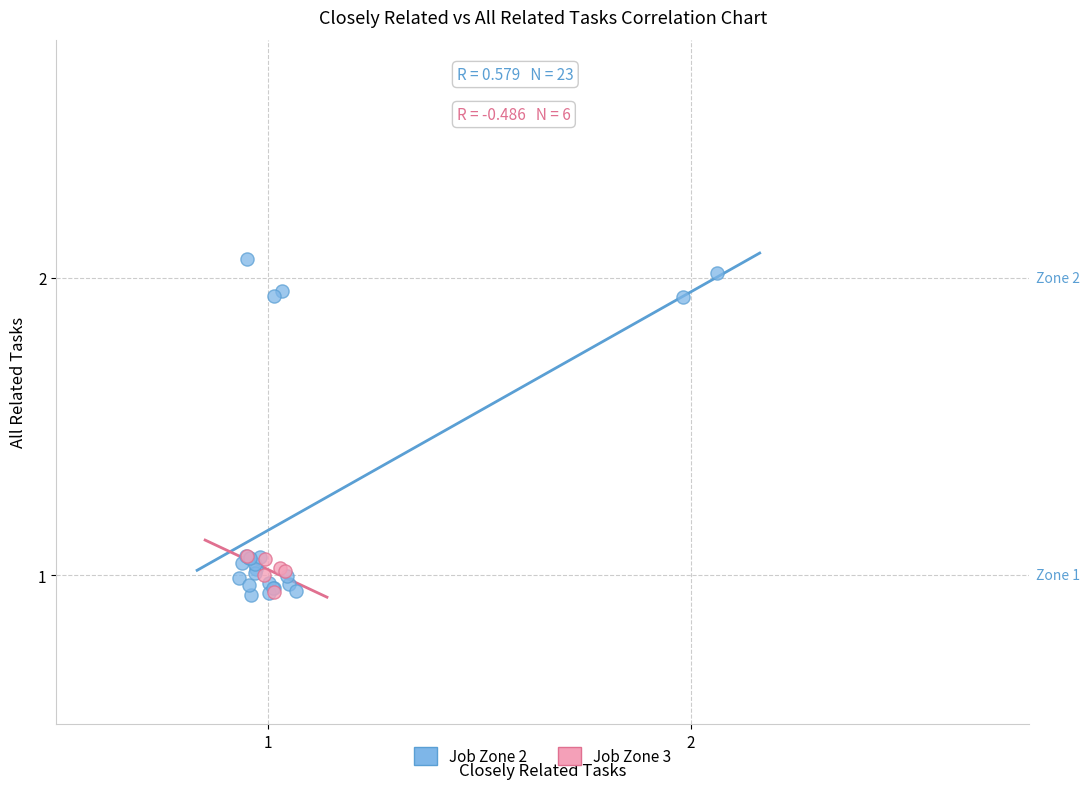

Which series reaches the maximum Y coordinate?

Job Zone 2